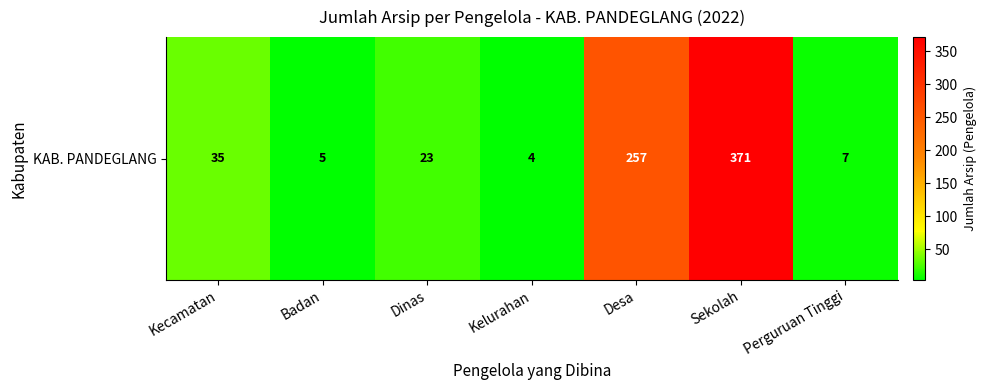

Rank the categories by value from lowest to highest.

Kelurahan, Badan, Perguruan Tinggi, Dinas, Kecamatan, Desa, Sekolah